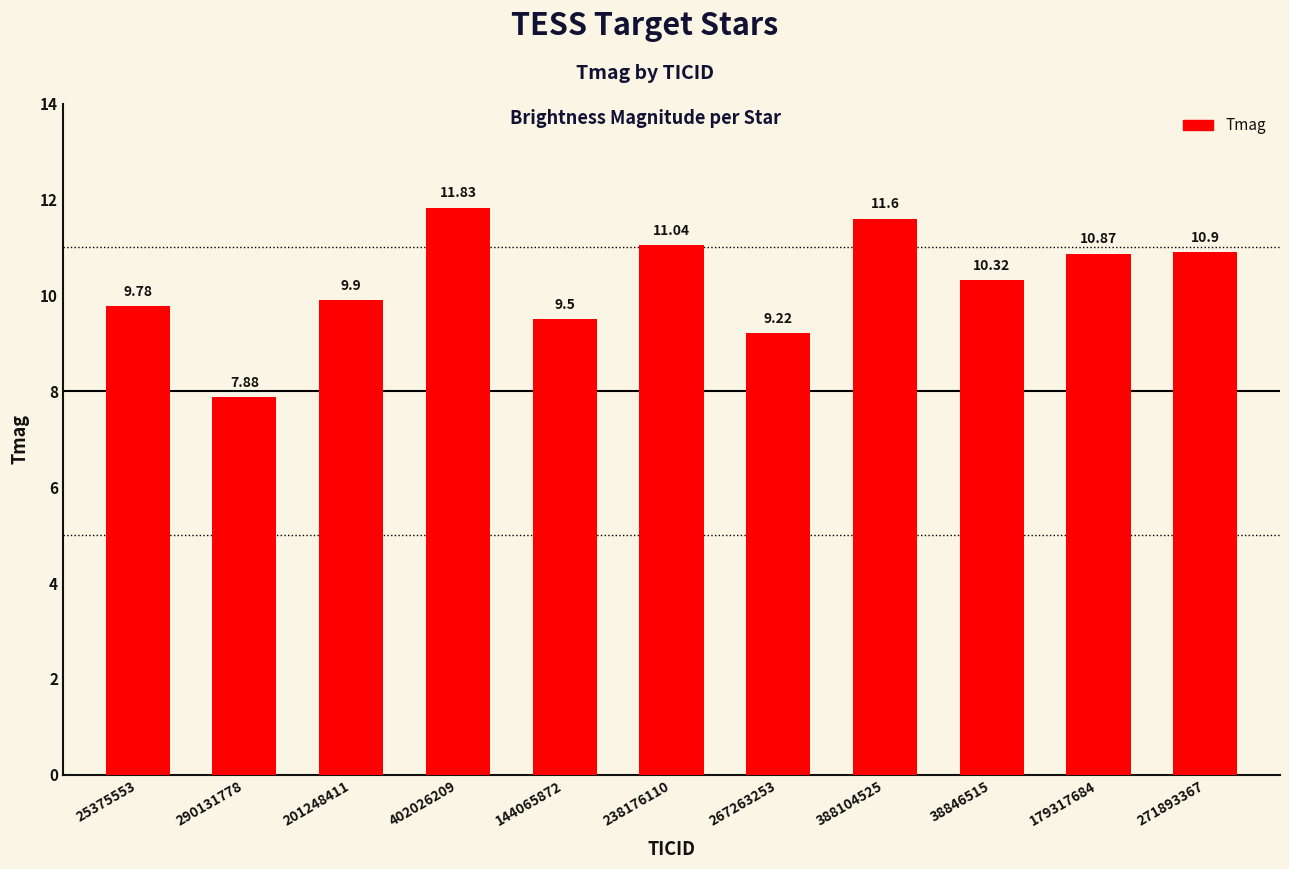

Which has a higher value, 201248411 or 388104525?

388104525